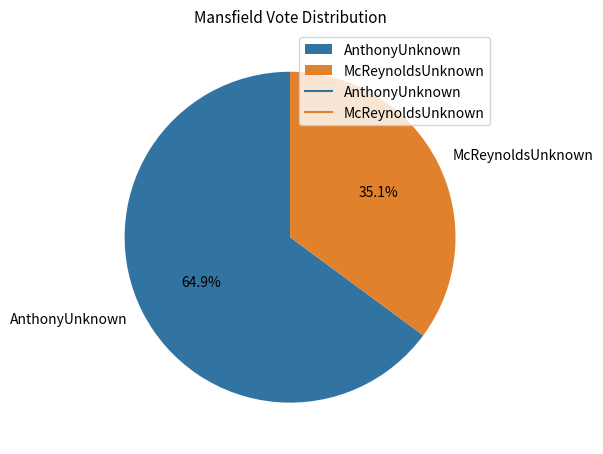

Which category has the smallest portion of the pie?

McReynoldsUnknown